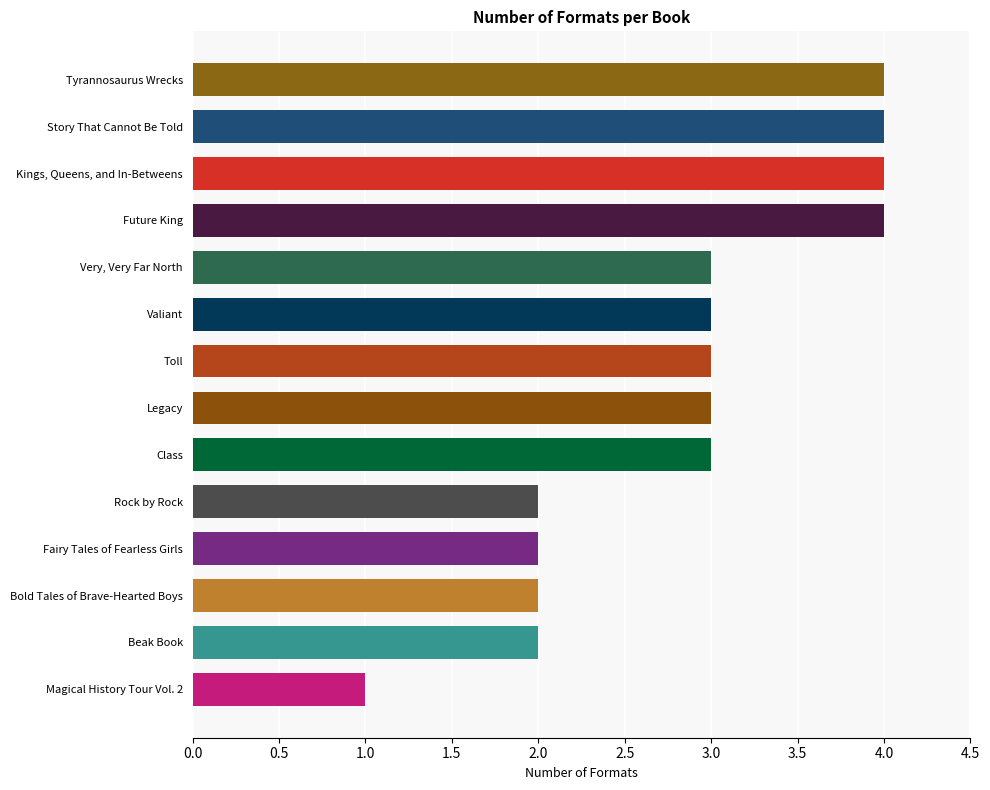

What is the value of the 9th bar from the top?

3